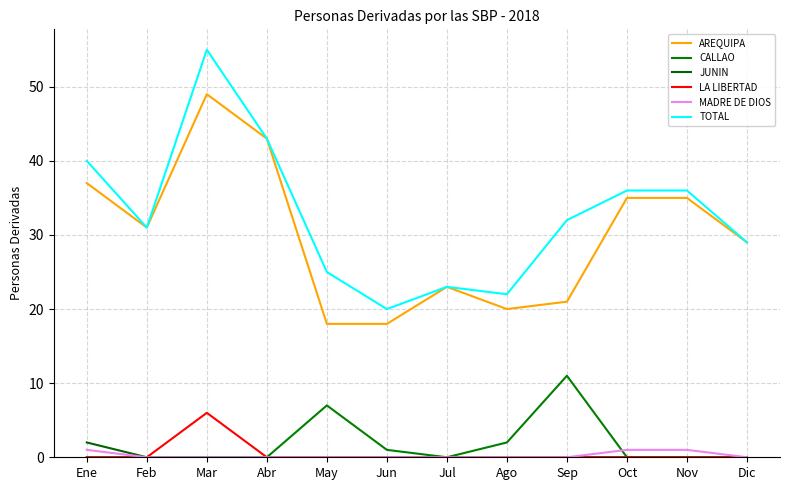

The LA LIBERTAD series shows 3 at Dic. True or false?

False